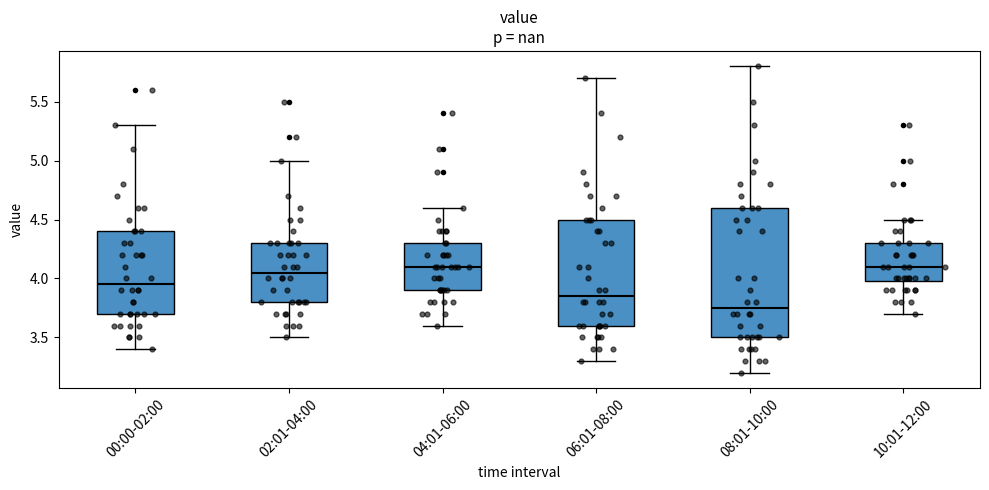

Which box's median line is the lowest?

08:01-10:00